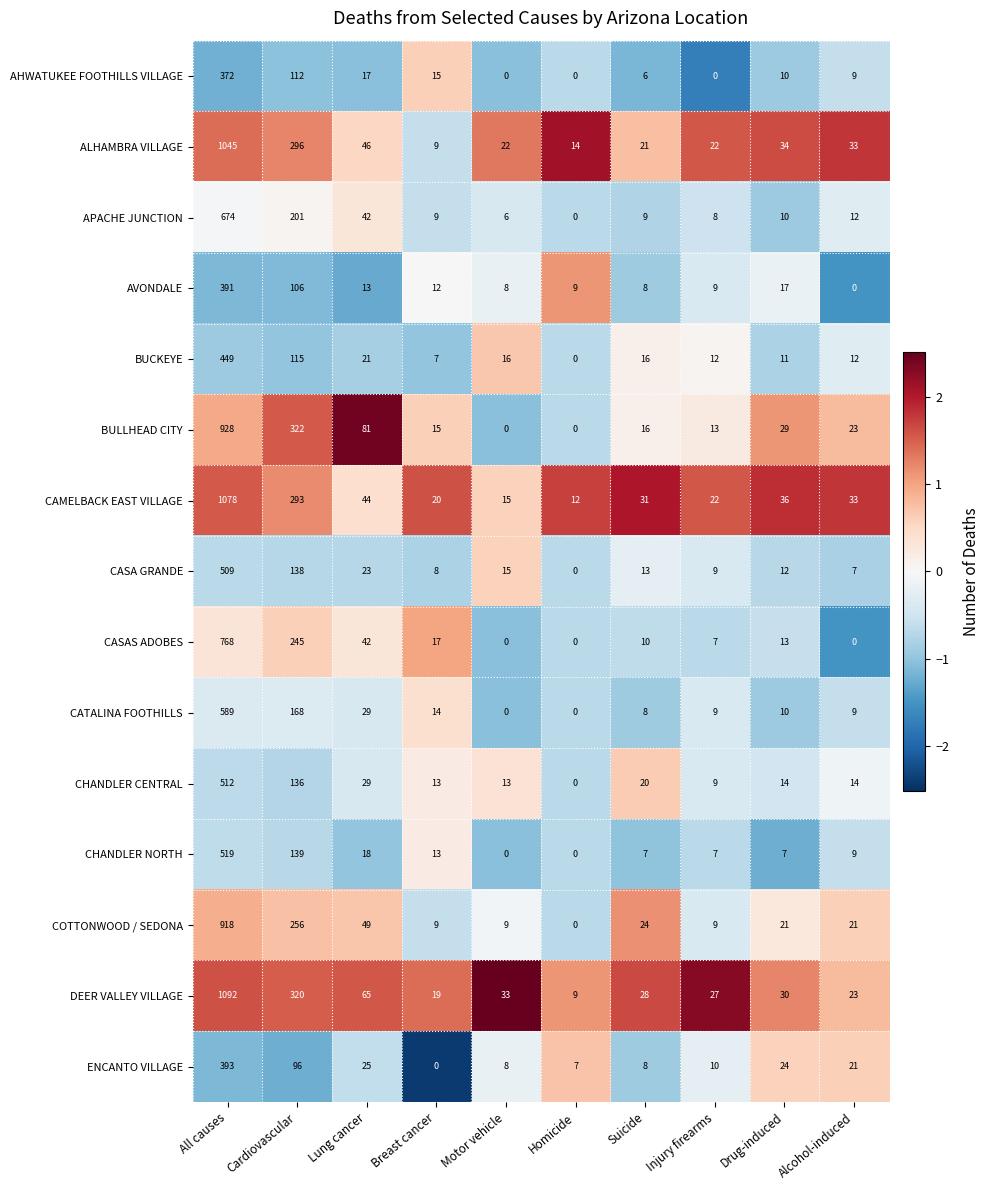

What is the difference between the second highest and minimum values in the CHANDLER CENTRAL series?

136